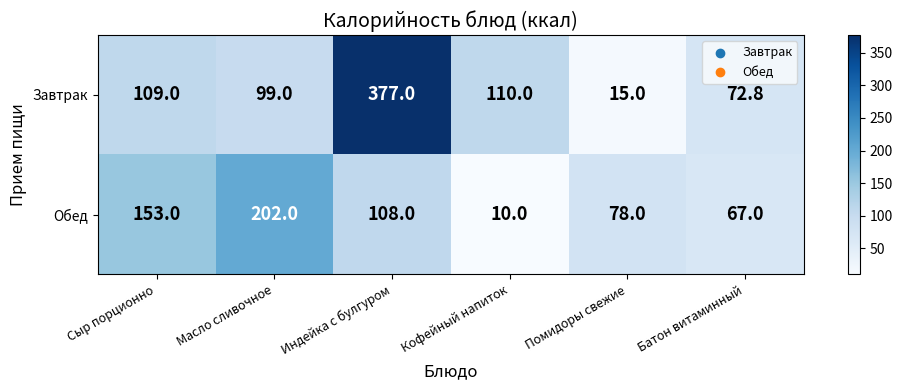

What is the sum of all Завтрак values?

782.8